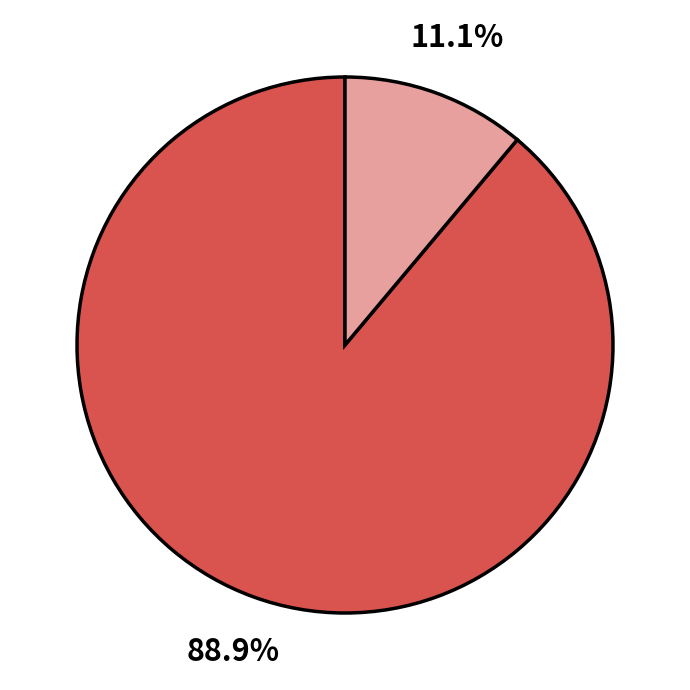

Is there any slice that represents more than half of the pie?

Yes